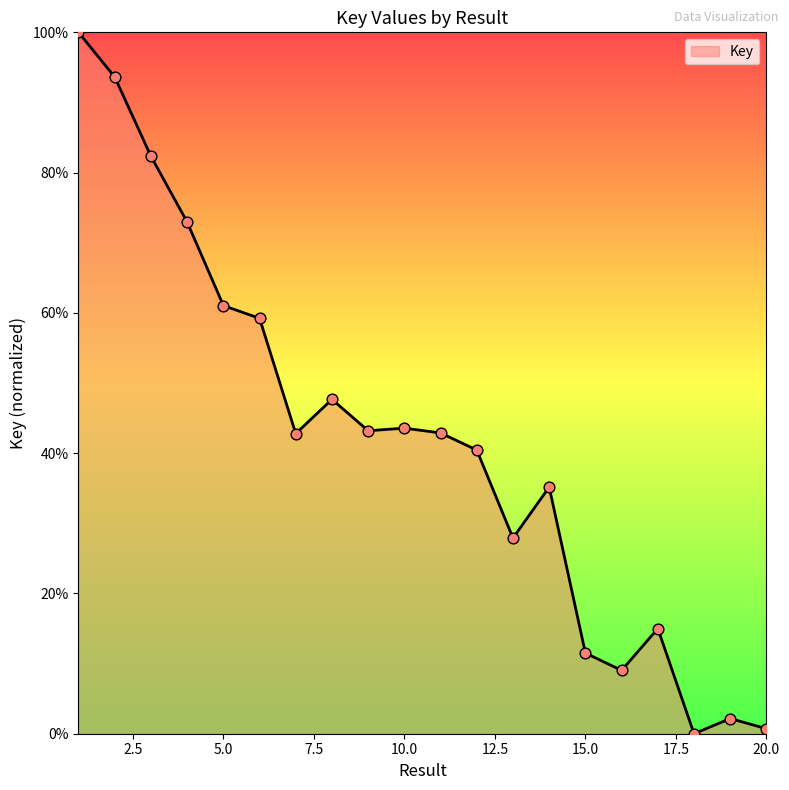

Approximately how many times larger is the value at 1 compared to 15?

8.7